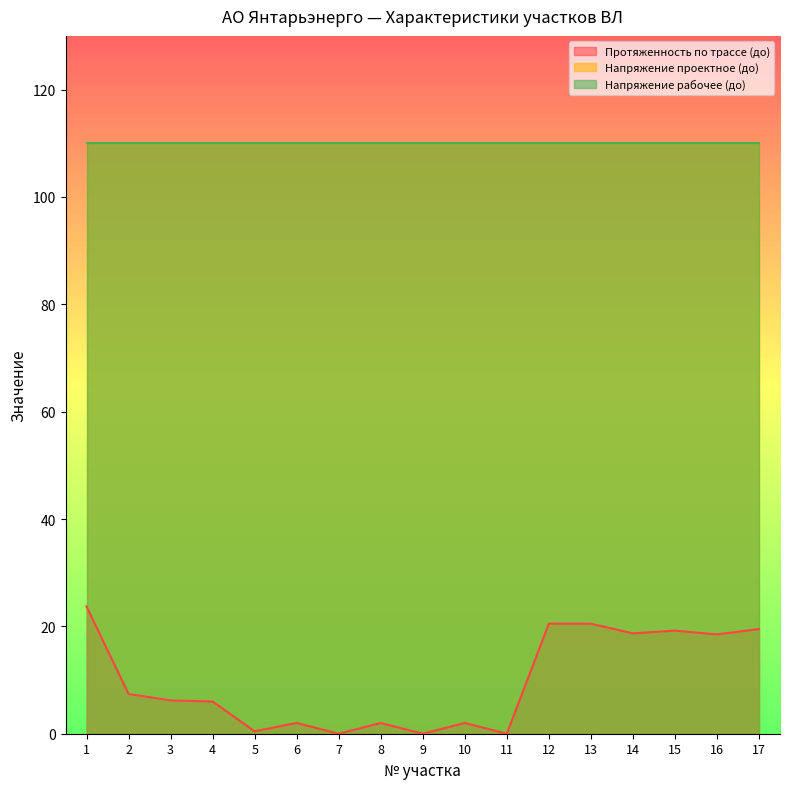

True or false: Протяженность по трассе (до) and Напряжение рабочее (до) cross at least once.

False